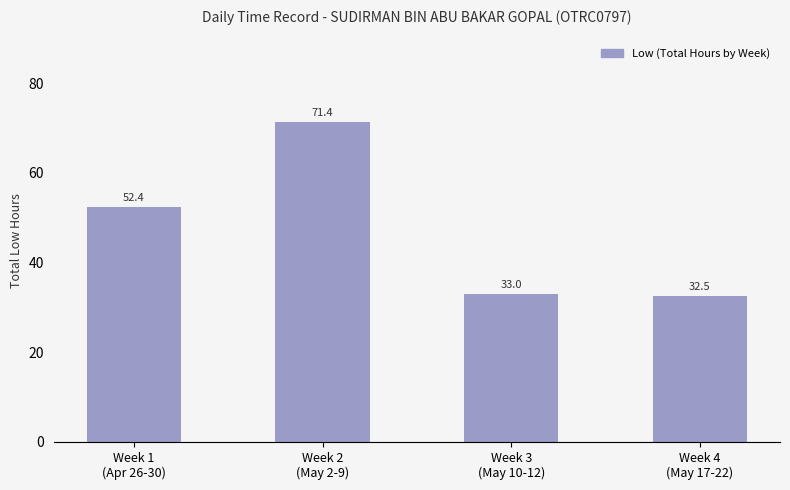

What is the average value?

47.3